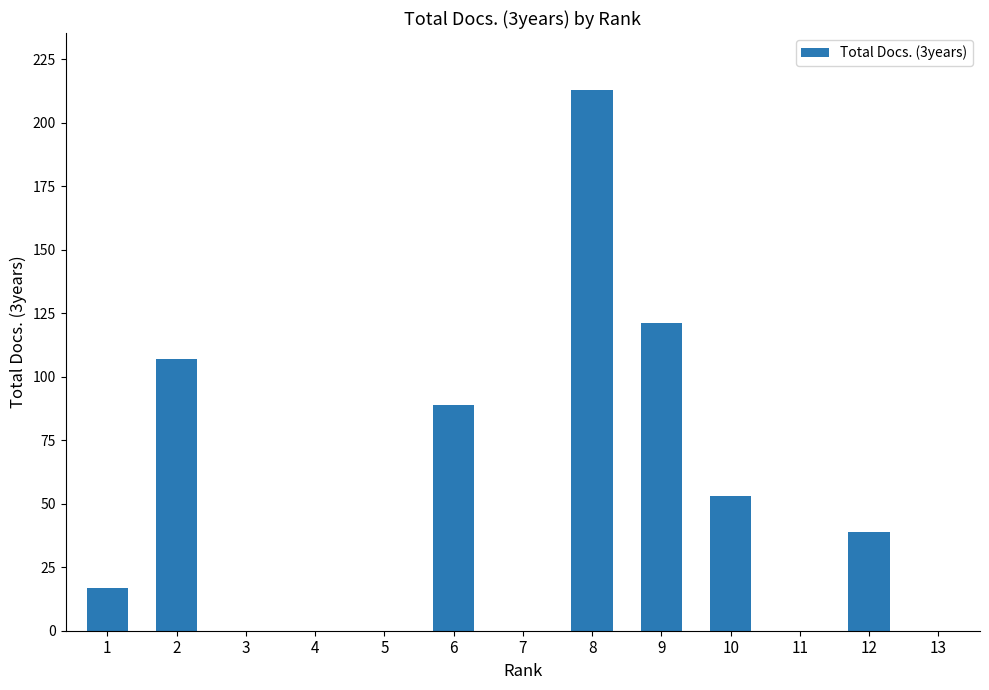

The chart shows a value of 121 at 9. True or false?

True